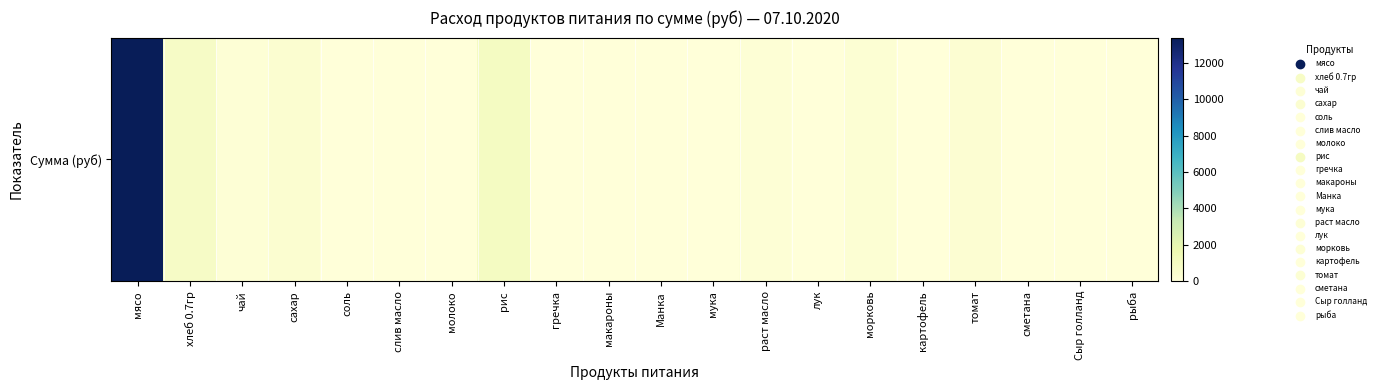

The value at раст масло is 200.1. True or false?

True